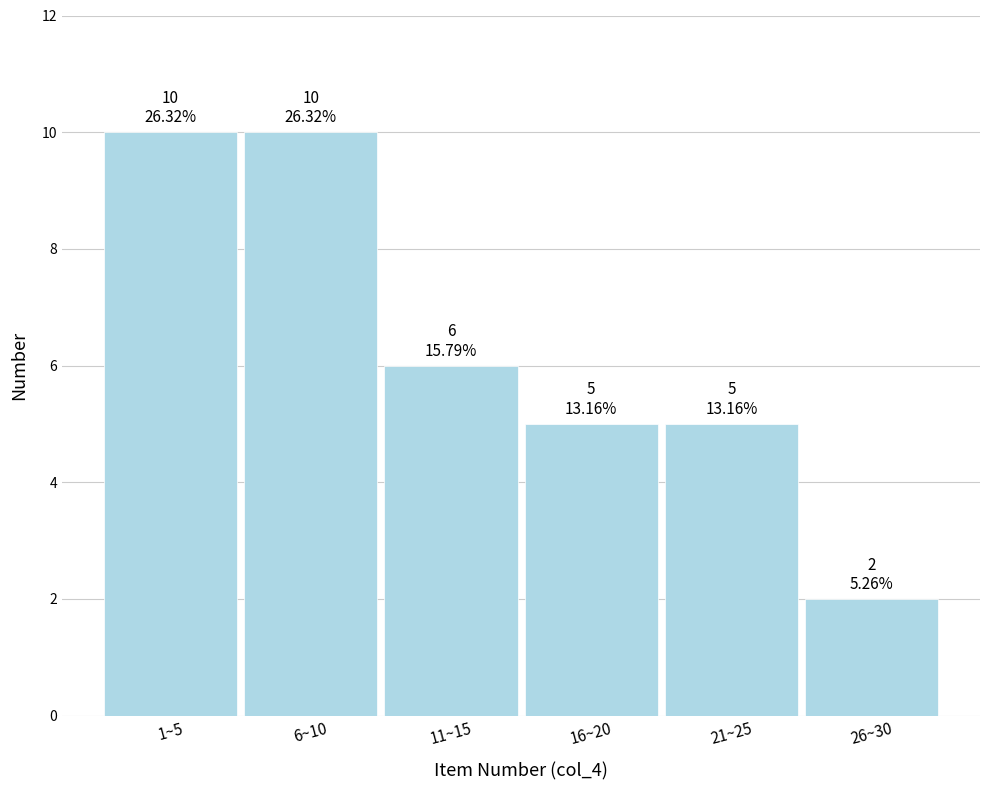

Reading left to right, list all the values displayed in this chart.

10	10	6	5	5	2